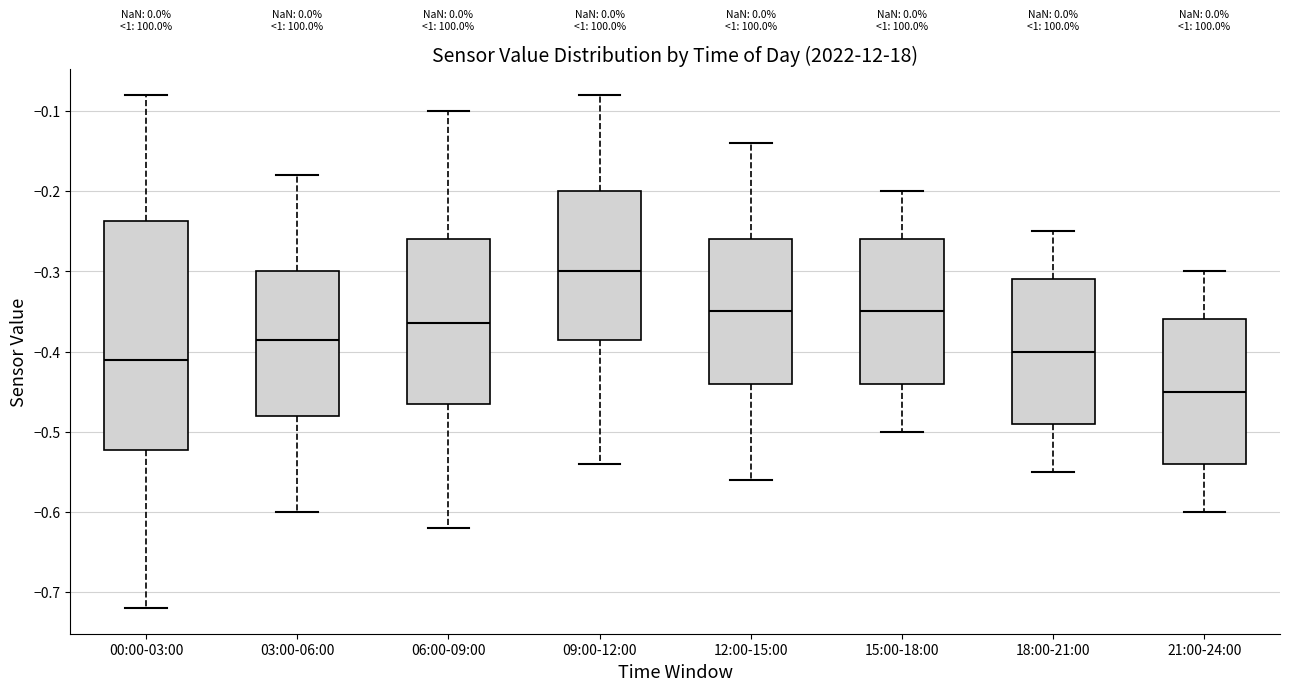

Reading left to right, read every box against the y-axis: the position of its median line, the range the box covers, and the ends of its whiskers. The values are not printed on the chart, so give them approximately, as read against the axis.

00:00-03:00: median -0.41, box -0.52 to -0.24, whiskers -0.72 to -0.08
03:00-06:00: median -0.38, box -0.48 to -0.30, whiskers -0.60 to -0.18
06:00-09:00: median -0.36, box -0.46 to -0.26, whiskers -0.62 to -0.10
09:00-12:00: median -0.30, box -0.38 to -0.20, whiskers -0.54 to -0.08
12:00-15:00: median -0.35, box -0.44 to -0.26, whiskers -0.56 to -0.14
15:00-18:00: median -0.35, box -0.44 to -0.26, whiskers -0.50 to -0.20
18:00-21:00: median -0.40, box -0.49 to -0.31, whiskers -0.55 to -0.25
21:00-24:00: median -0.45, box -0.54 to -0.36, whiskers -0.60 to -0.30